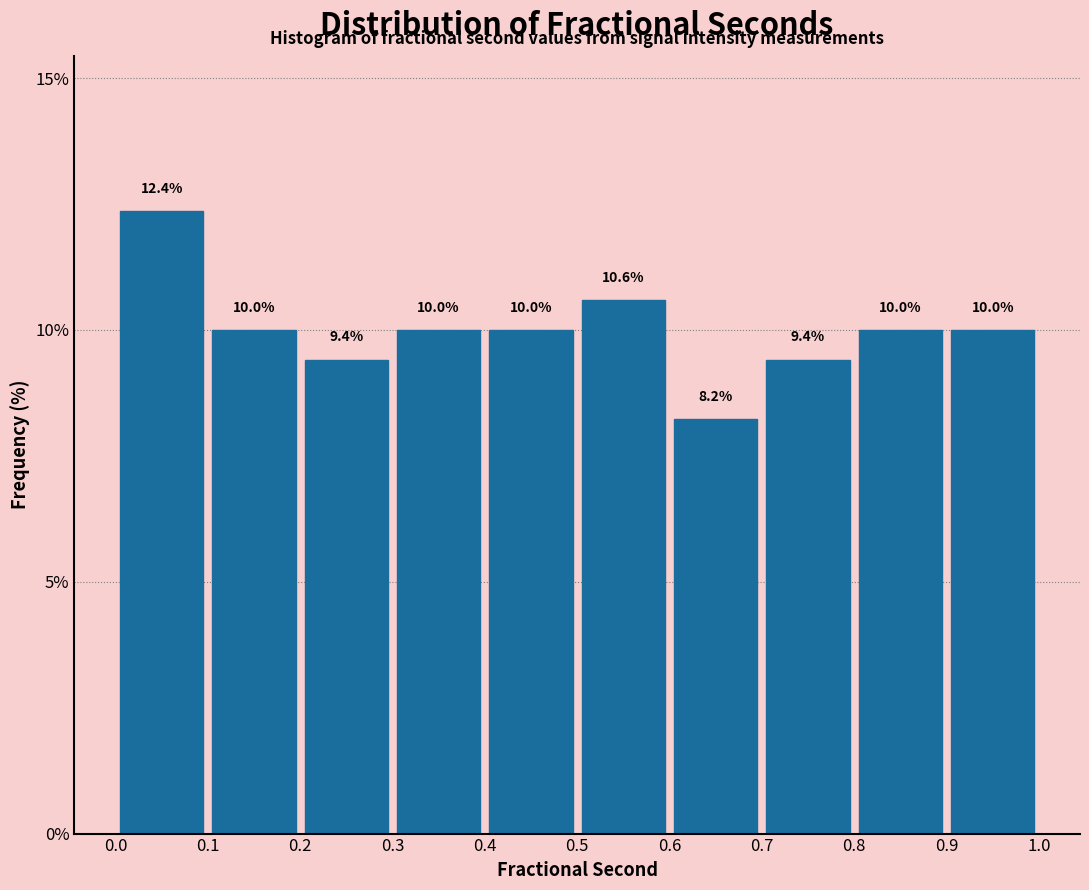

Reading left to right, transcribe this chart: for each bar, give the range it covers on the x-axis and its height.

0.0 to 0.1: 12.4
0.1 to 0.2: 10.0
0.2 to 0.3: 9.4
0.3 to 0.4: 10.0
0.4 to 0.5: 10.0
0.5 to 0.6: 10.6
0.6 to 0.7: 8.2
0.7 to 0.8: 9.4
0.8 to 0.9: 10.0
0.9 to 1.0: 10.0